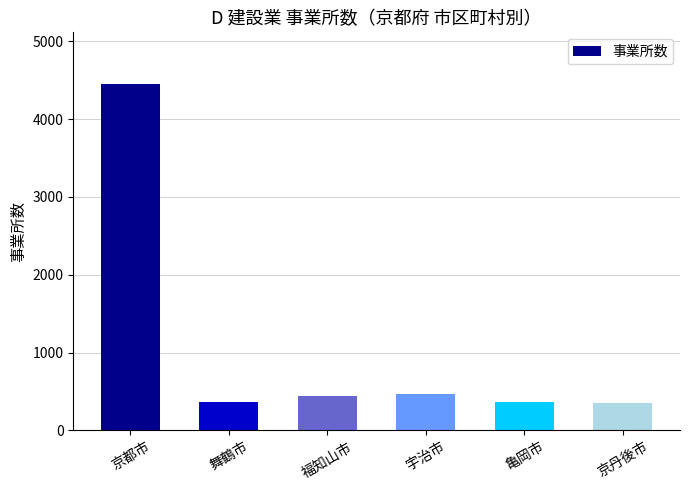

What is the average value?

1072